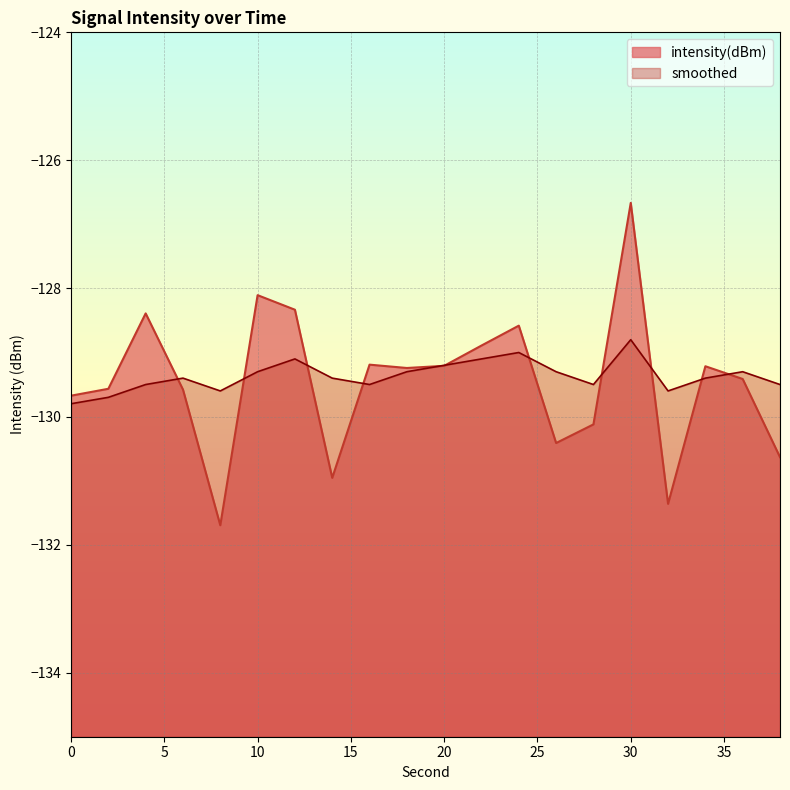

At which label does smoothed reach its peak?

30